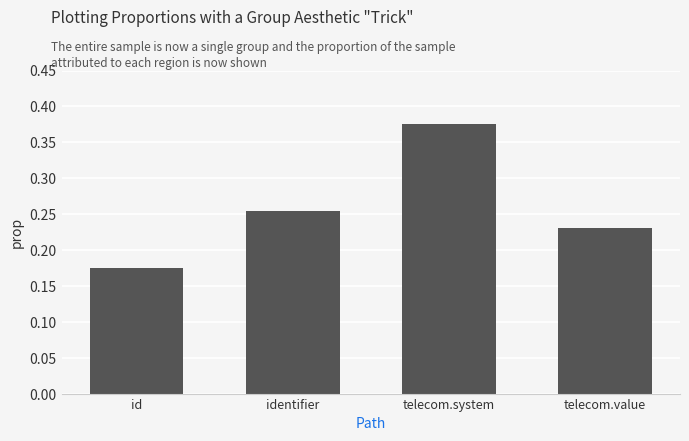

How many values are between 0 and 1?

4